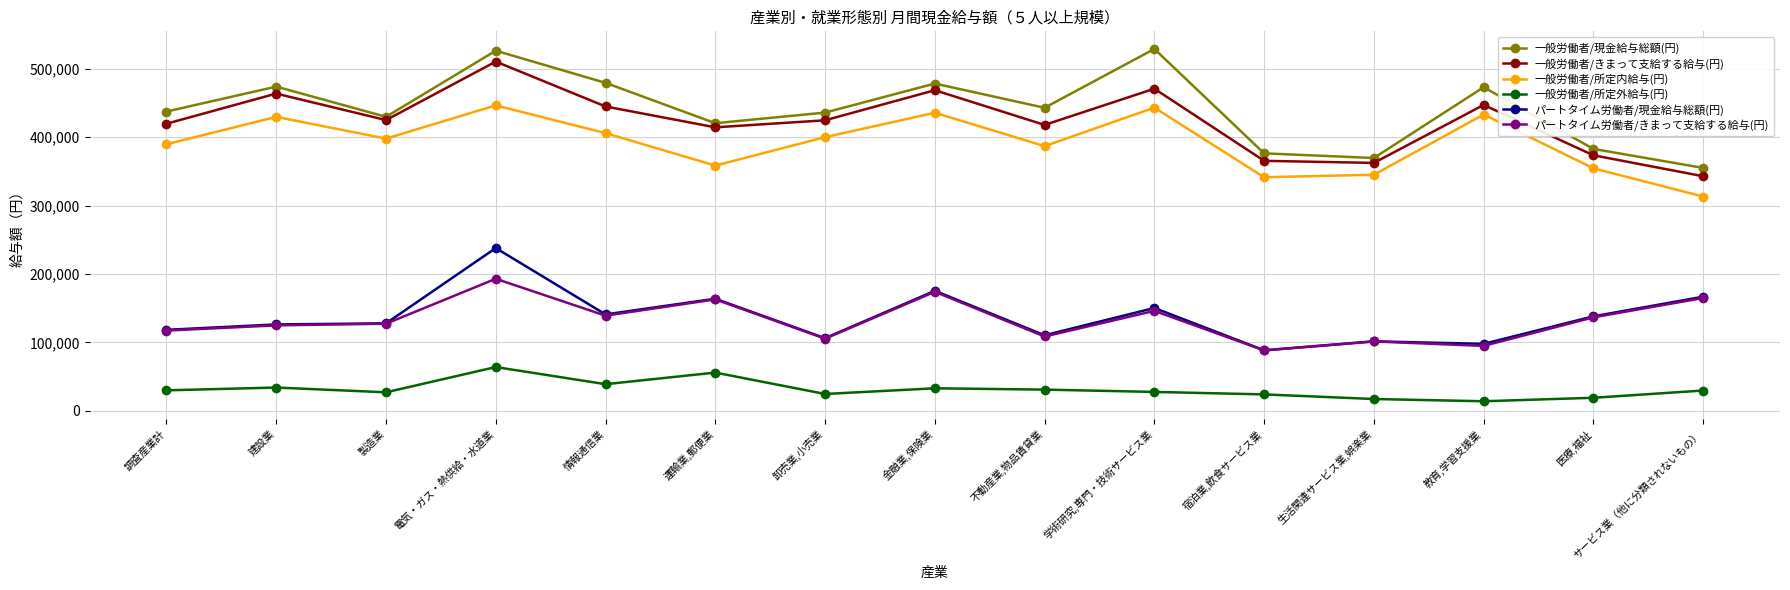

In パートタイム労働者/きまって支給する給与(円), how many points are higher than both neighbors (excluding endpoints)?

5